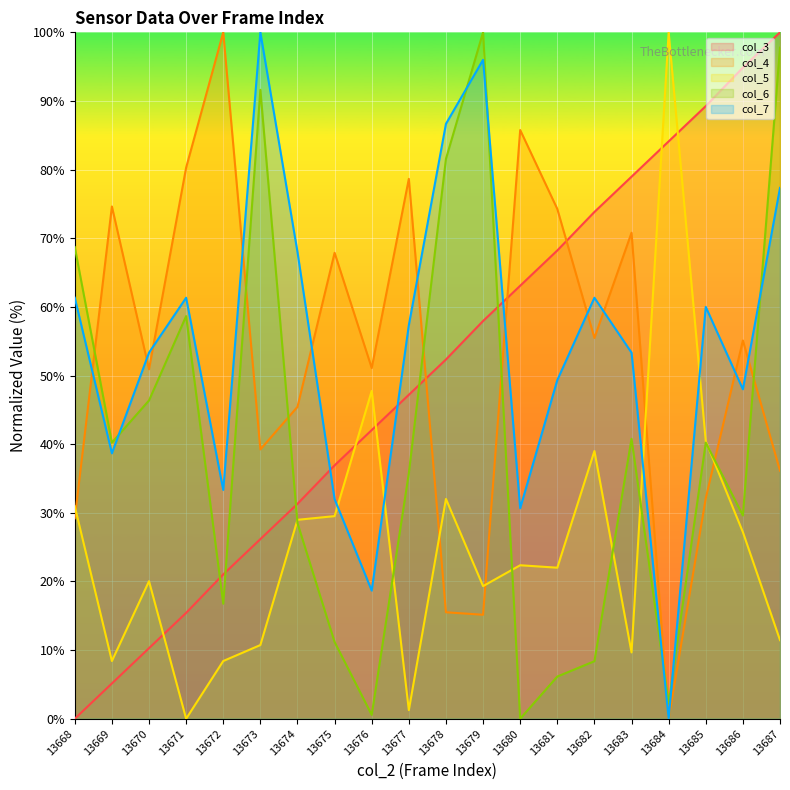

Reading left to right, extract all data points from this chart.

col_3: 0.0	5.1	10.3	15.4	21.0	26.2	31.3	36.9	42.1	47.2	52.3	57.9	63.1	68.2	73.8	79.0	84.1	89.3	94.9	100.0
col_4: 29.2	74.6	50.9	80.3	100.0	39.2	45.4	67.9	51.1	78.6	15.5	15.1	85.8	74.3	55.5	70.8	0.0	32.1	55.1	36.1
col_5: 30.9	8.4	20.0	0.0	8.4	10.7	29.0	29.5	47.8	1.3	32.0	19.3	22.4	22.0	39.0	9.7	100.0	40.4	27.2	11.4
col_6: 68.7	40.2	46.4	58.7	16.8	91.6	28.5	11.2	0.6	35.8	81.6	100.0	0.0	6.1	8.4	40.8	2.2	40.2	29.6	97.8
col_7: 61.3	38.7	53.3	61.3	33.3	100.0	68.0	32.0	18.7	57.3	86.7	96.0	30.7	49.3	61.3	53.3	0.0	60.0	48.0	77.3